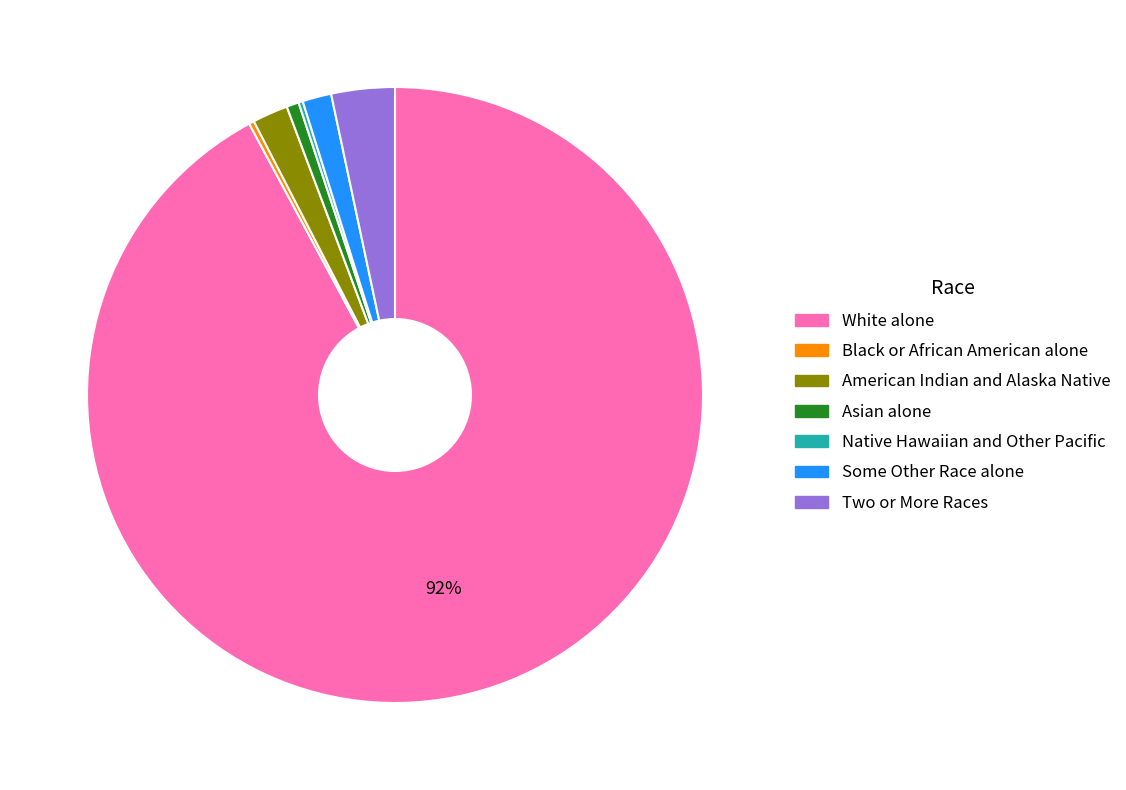

Between Some Other Race alone and Two or More Races, which is larger?

Two or More Races